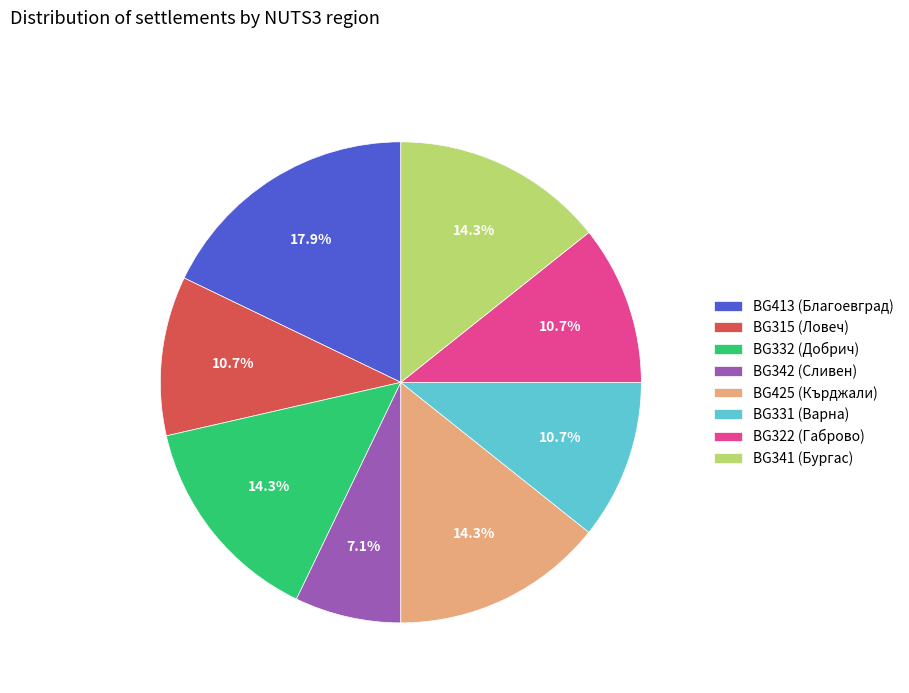

Which has a higher value, BG315 (Ловеч) or BG341 (Бургас)?

BG341 (Бургас)